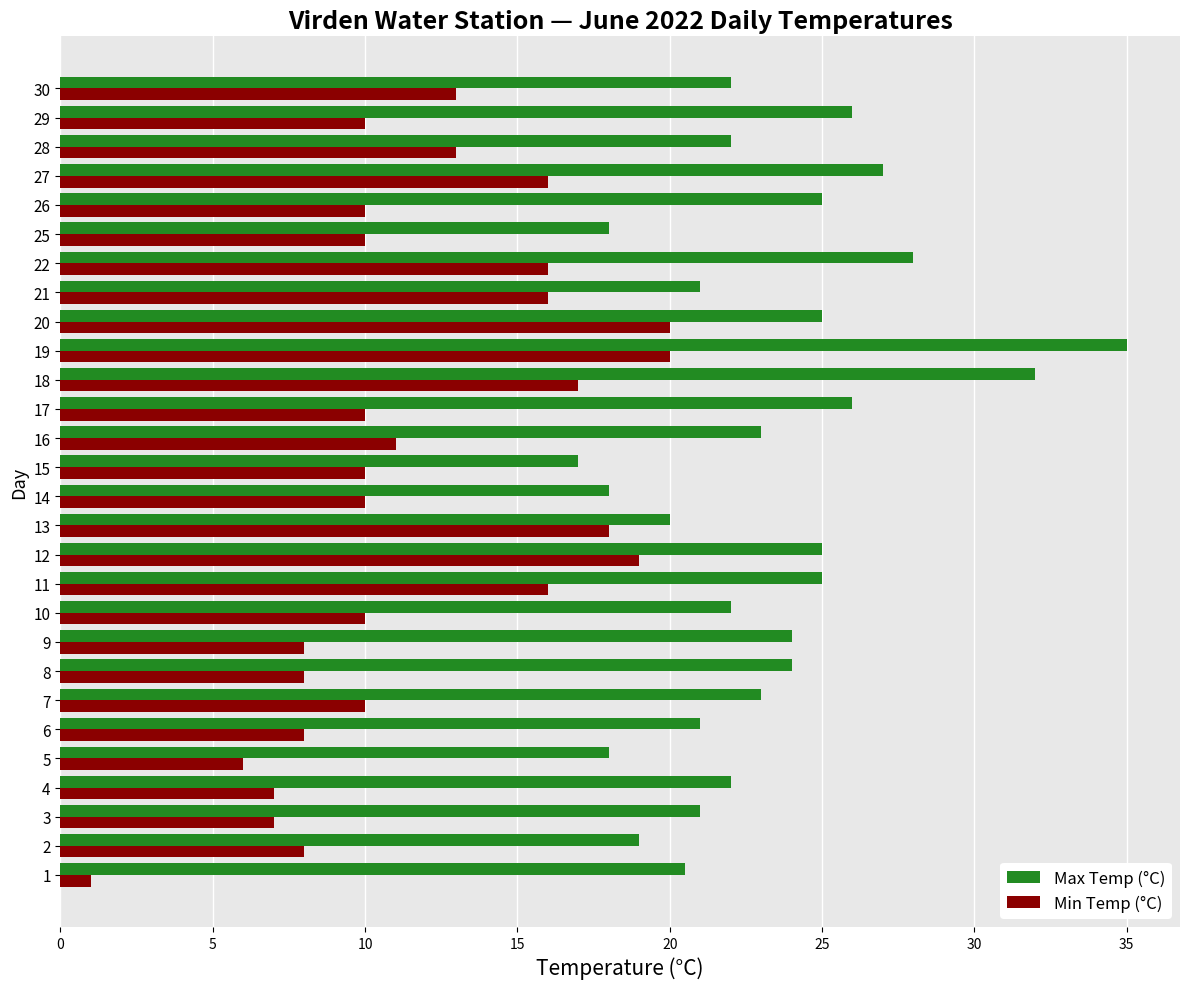

Which series changed the most between 7 and 11?

Min Temp (°C)